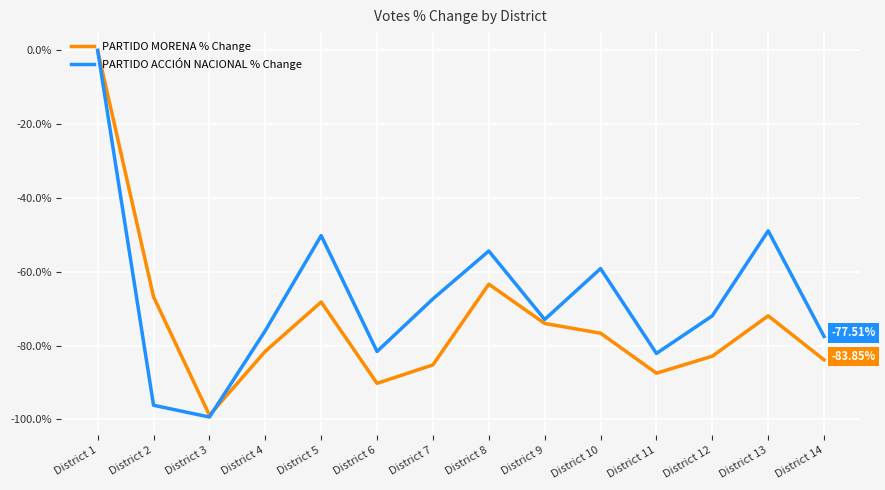

Which label corresponds to the smallest value in the chart?

District 3